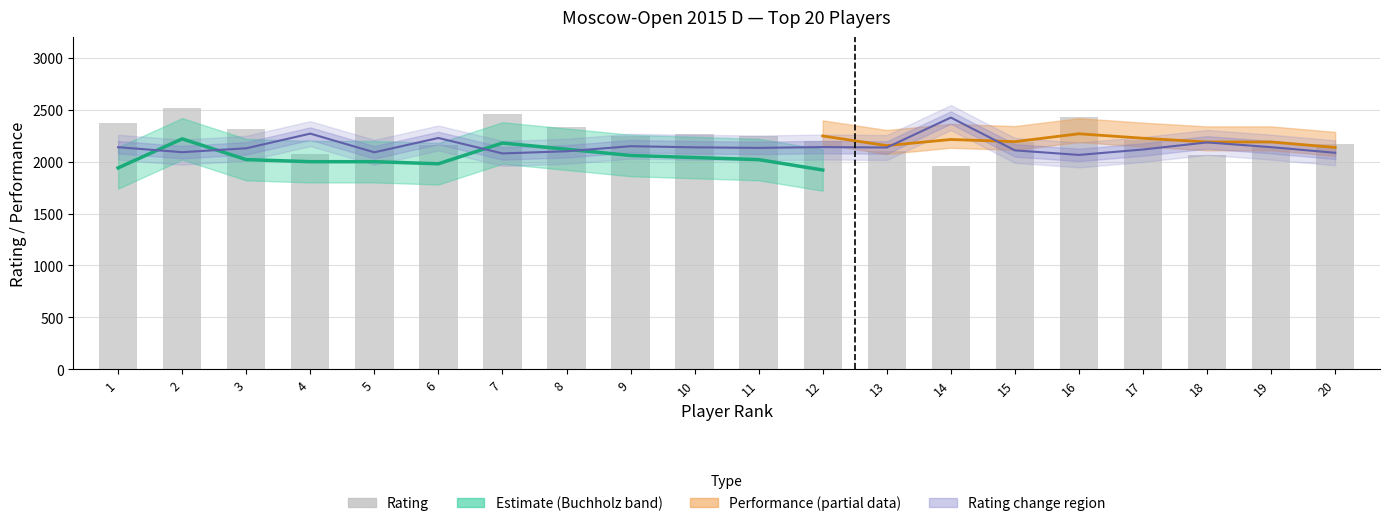

What is the difference between the values at 10 and 7?

200